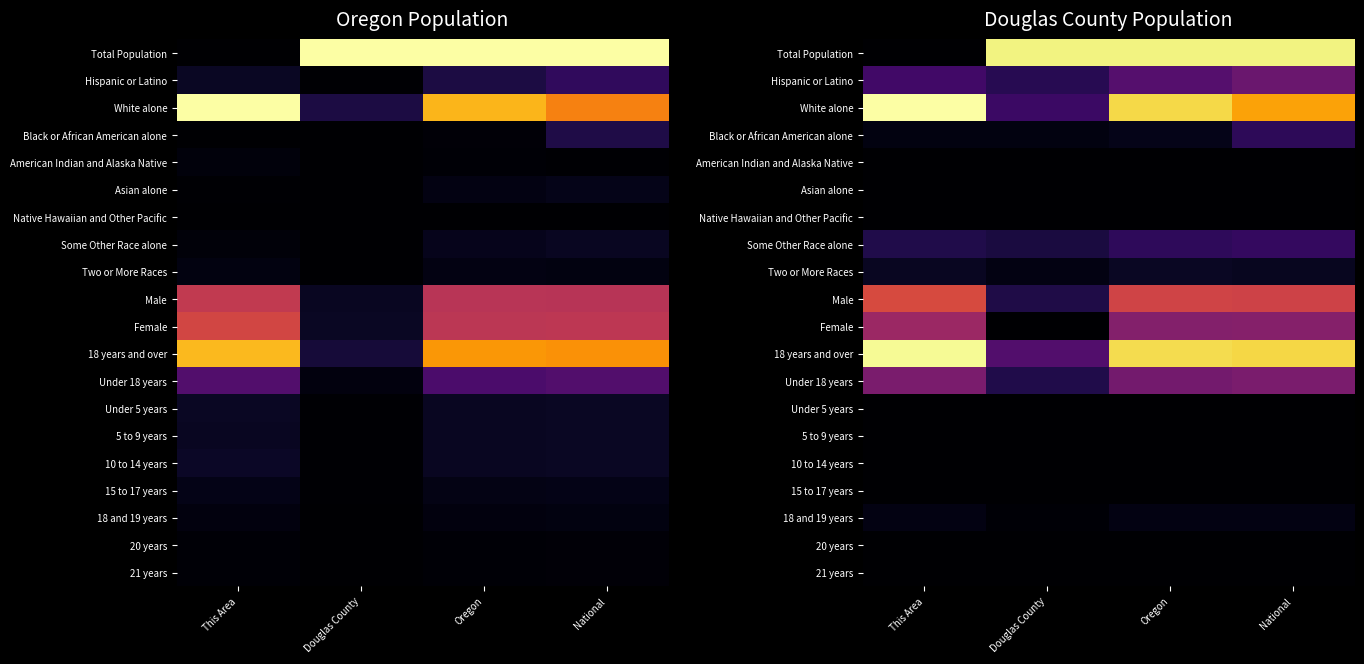

What is the spread (max minus min) of values at National?

1.0